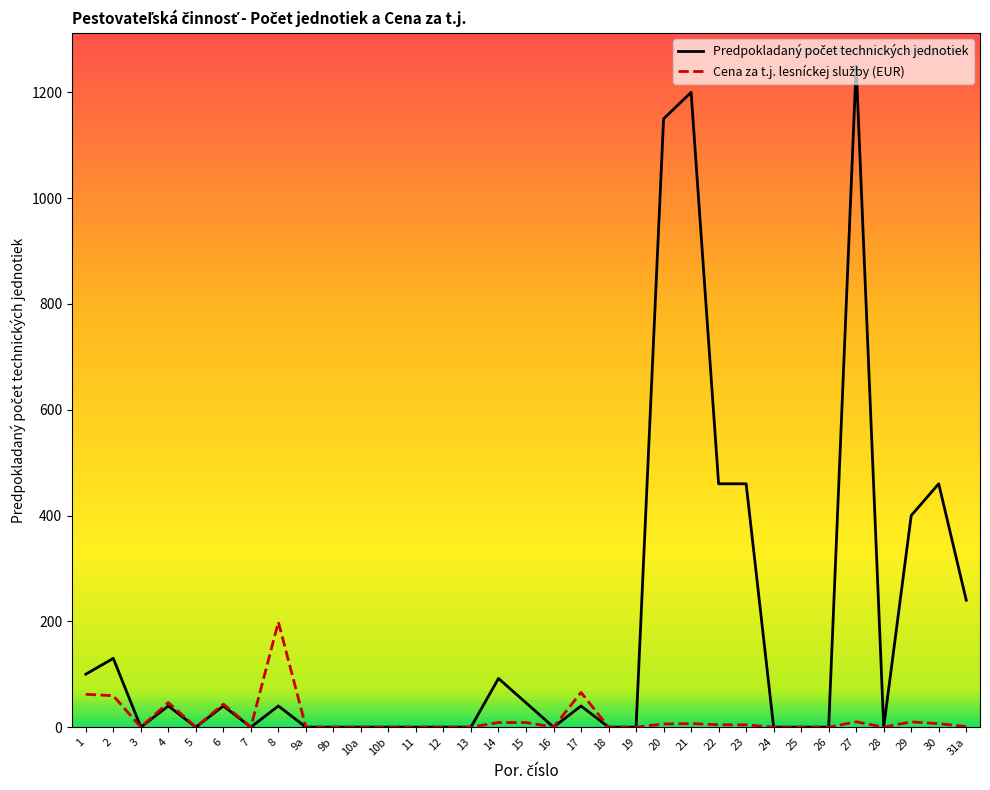

What is the spread (max minus min) of values at 17?

25.5